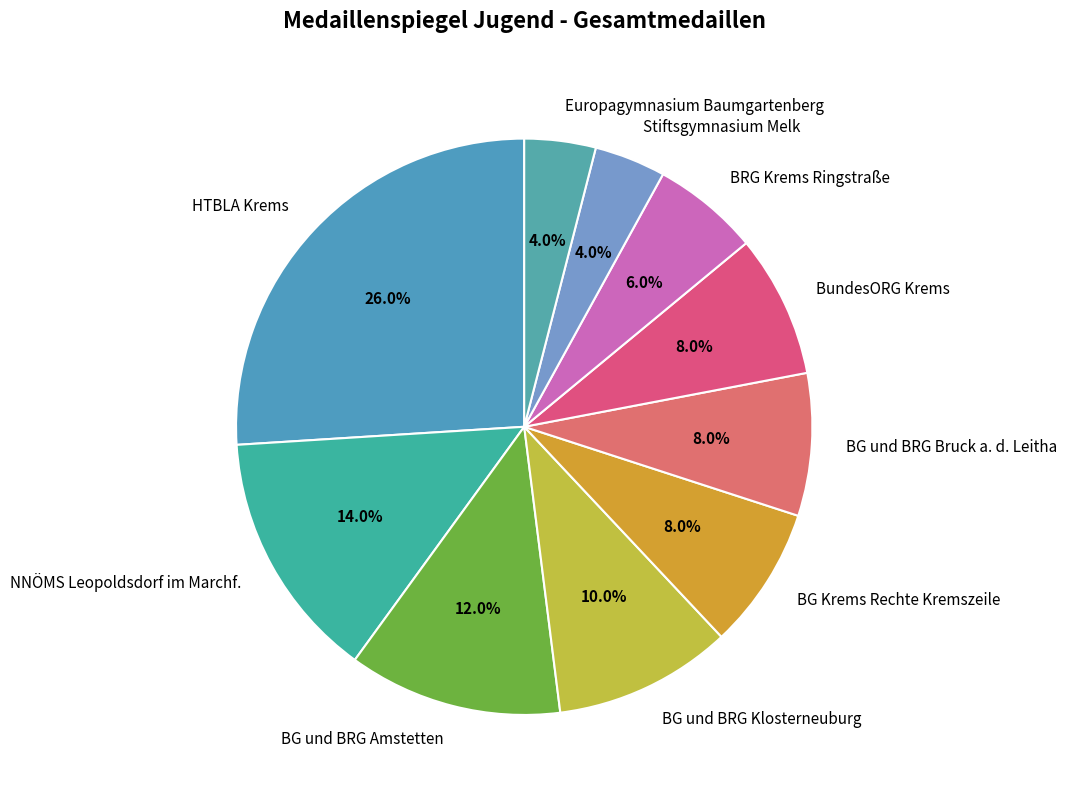

To the nearest percent, what portion does Europagymnasium Baumgartenberg represent?

4%